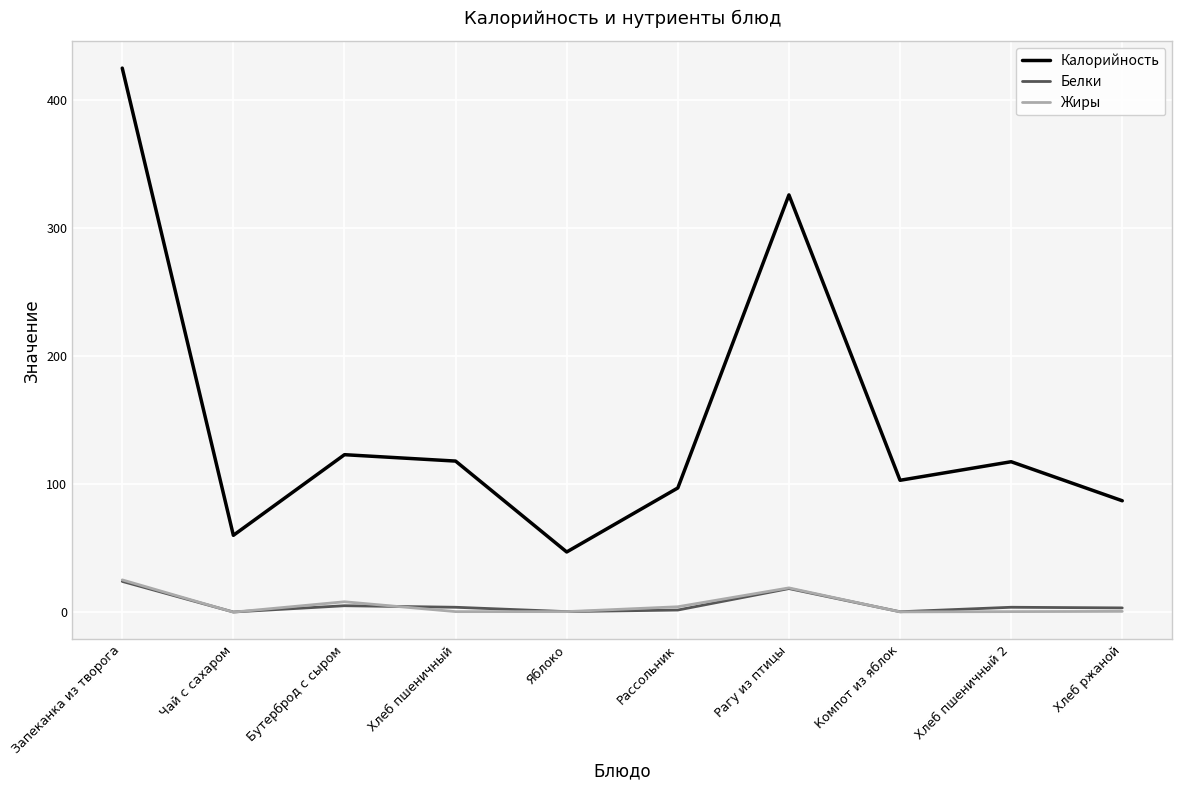

True or false: Калорийность has a value of 166.6 at Хлеб пшеничный 2.

False